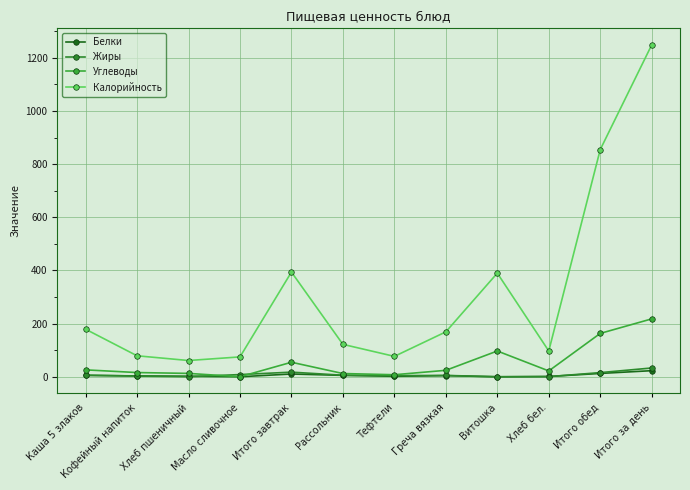

How many lines are shown in the chart?

4